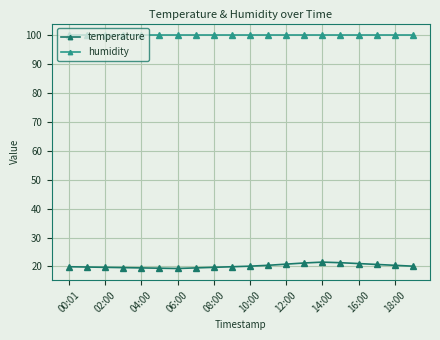

True or false: humidity and temperature cross at least once.

False